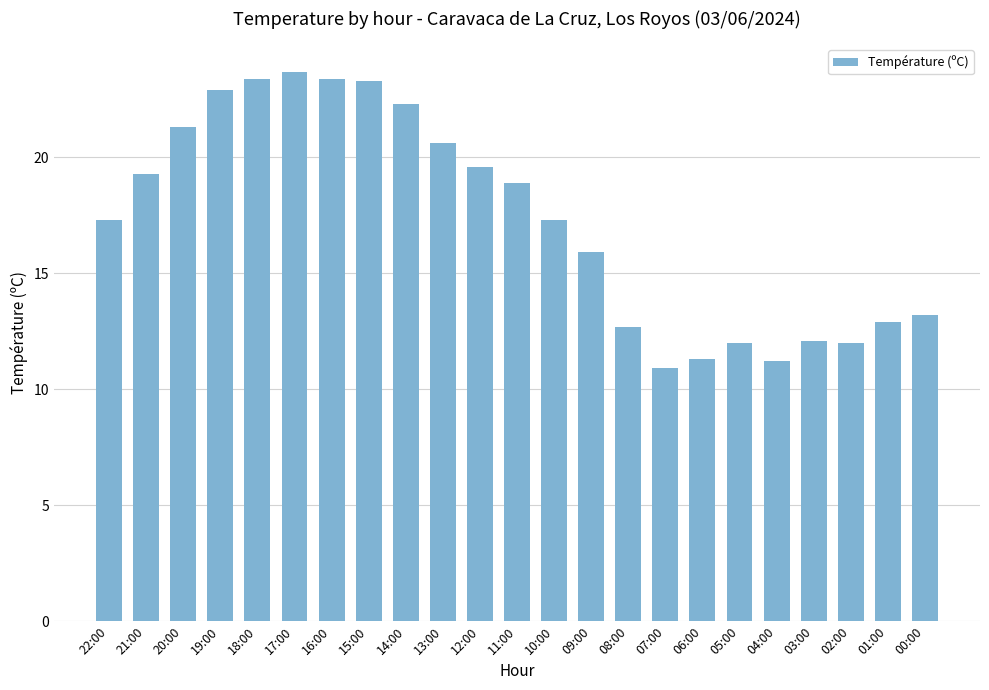

What is the label of the 17th bar from the right?

16:00